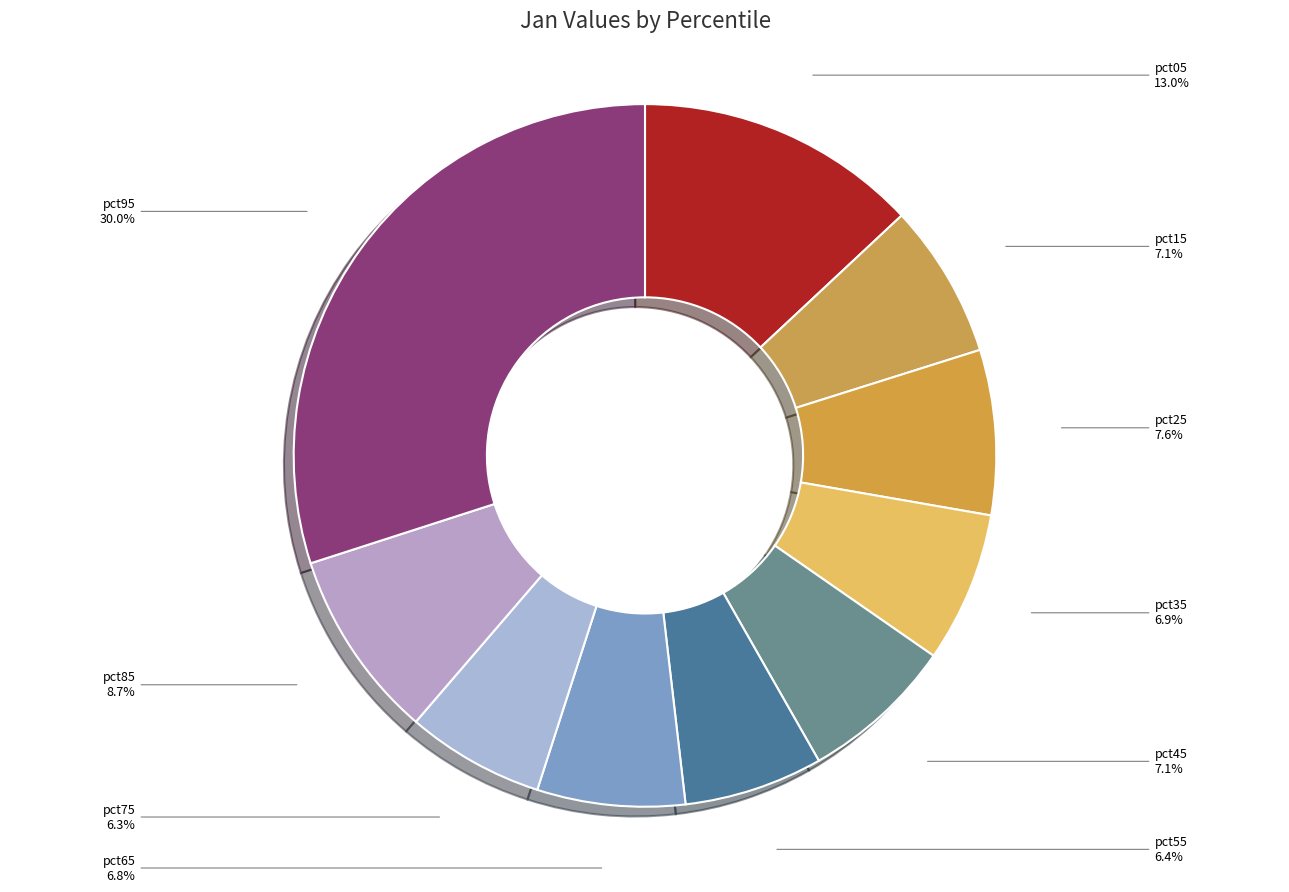

Count the number of slices in the pie.

10